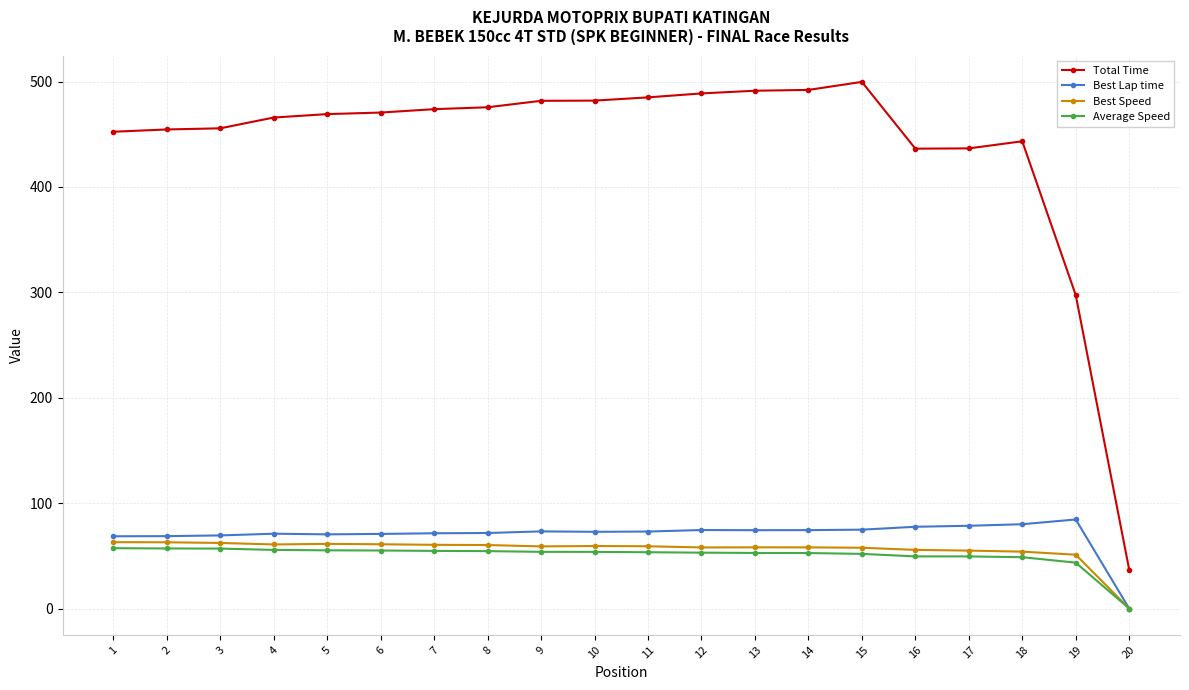

True or false: Best Speed has a value of 58.1 at 14.

True